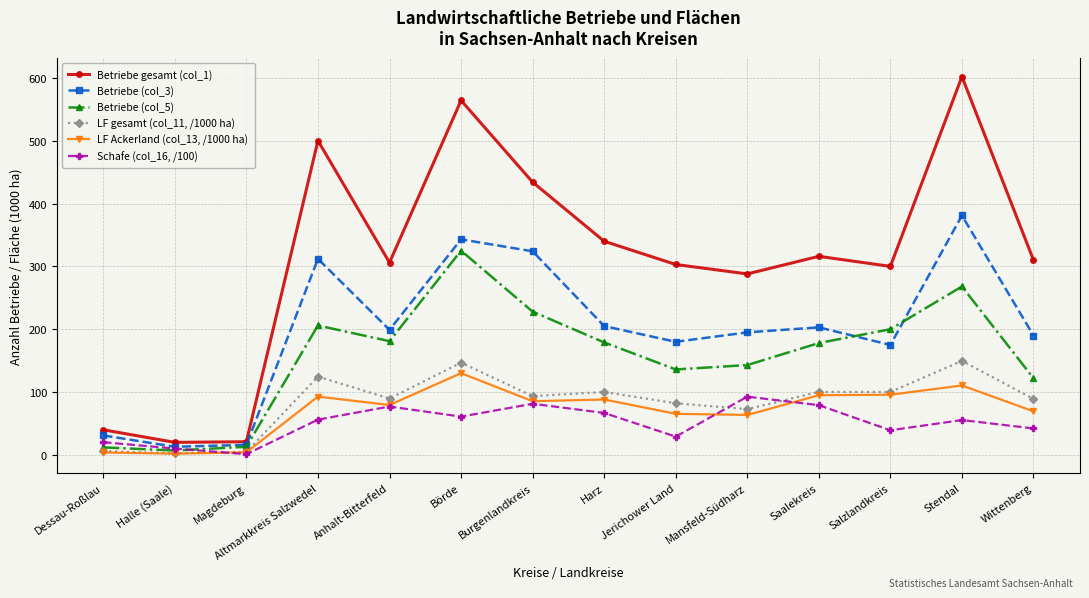

Which category has the highest value in the Betriebe (col_3) series?

Stendal